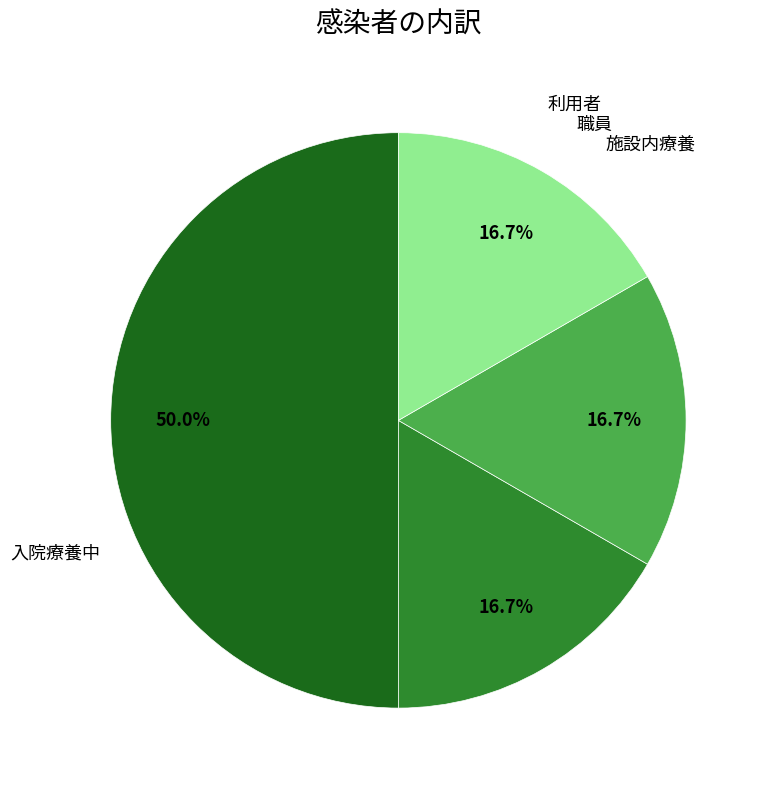

Is the sum of 施設内療養 and 利用者 greater than half?

Yes